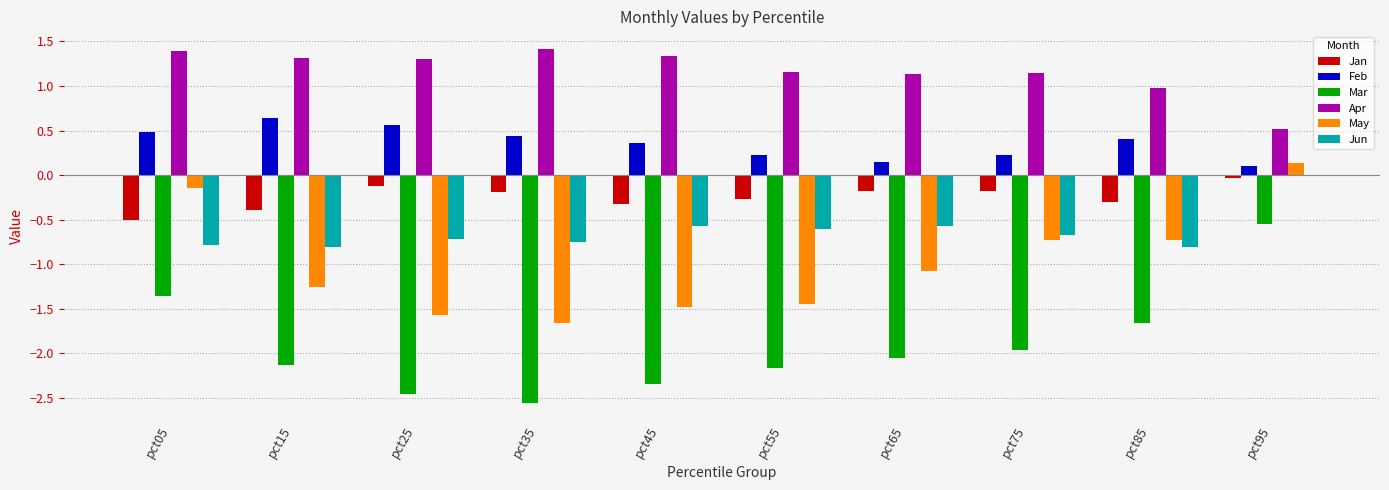

How many data points in Mar are above -2?

4